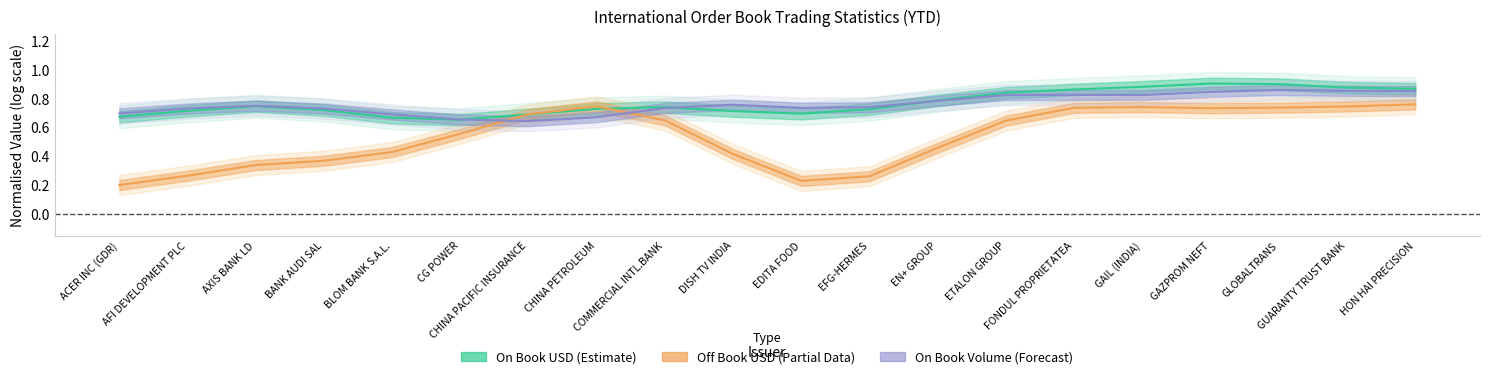

Which series has the largest range (max minus min)?

Off Book USD (Partial)